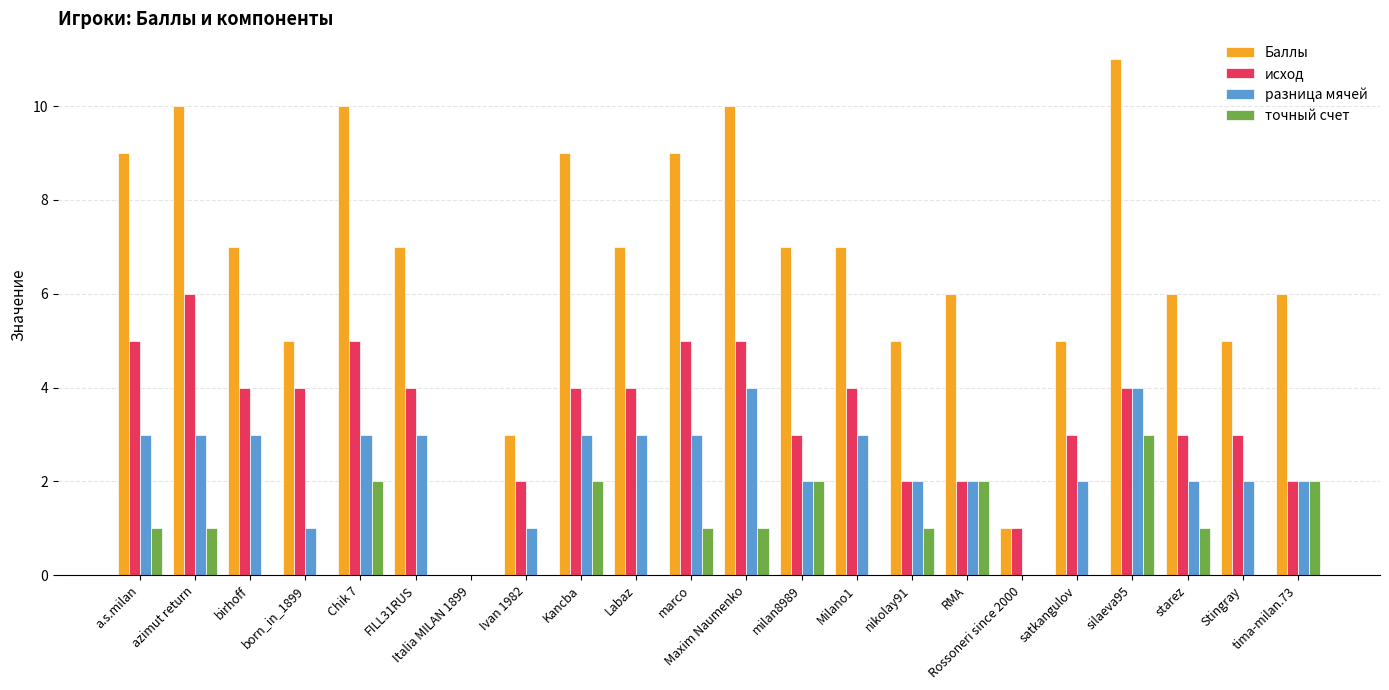

Are the bars grouped side by side (vs. stacked)?

Yes